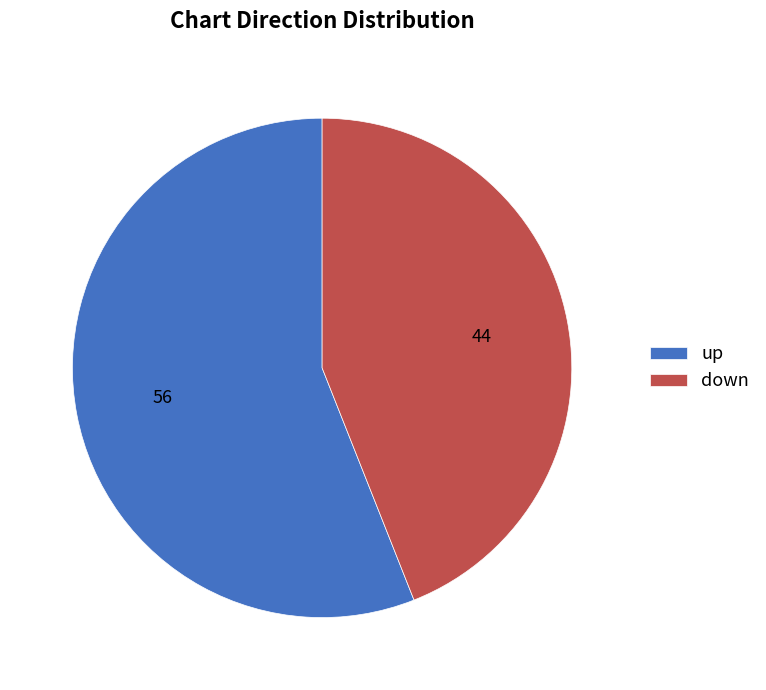

Which slice is the smallest?

down